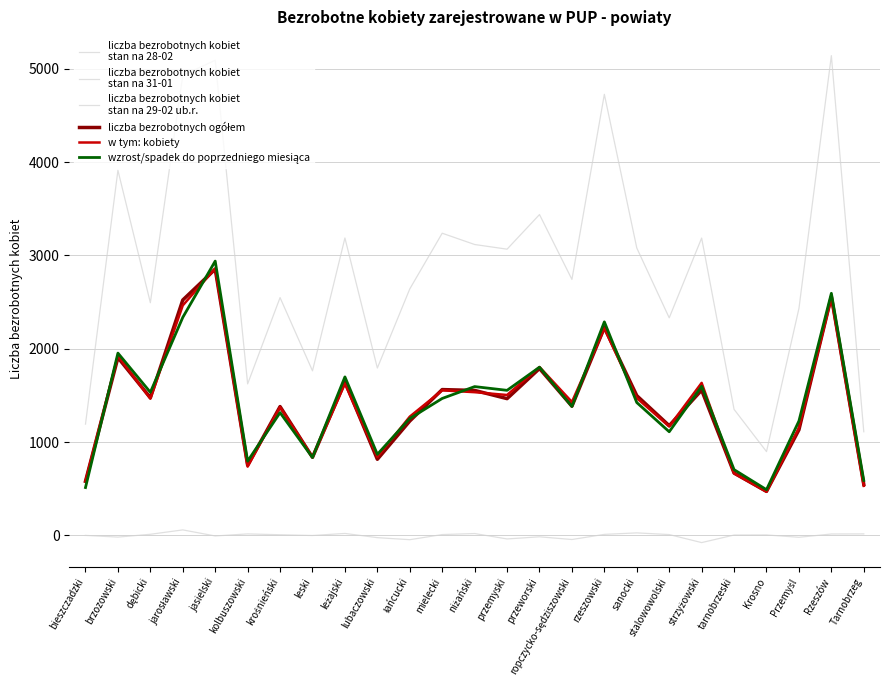

At how many categories does at least one series exceed 1639?

20